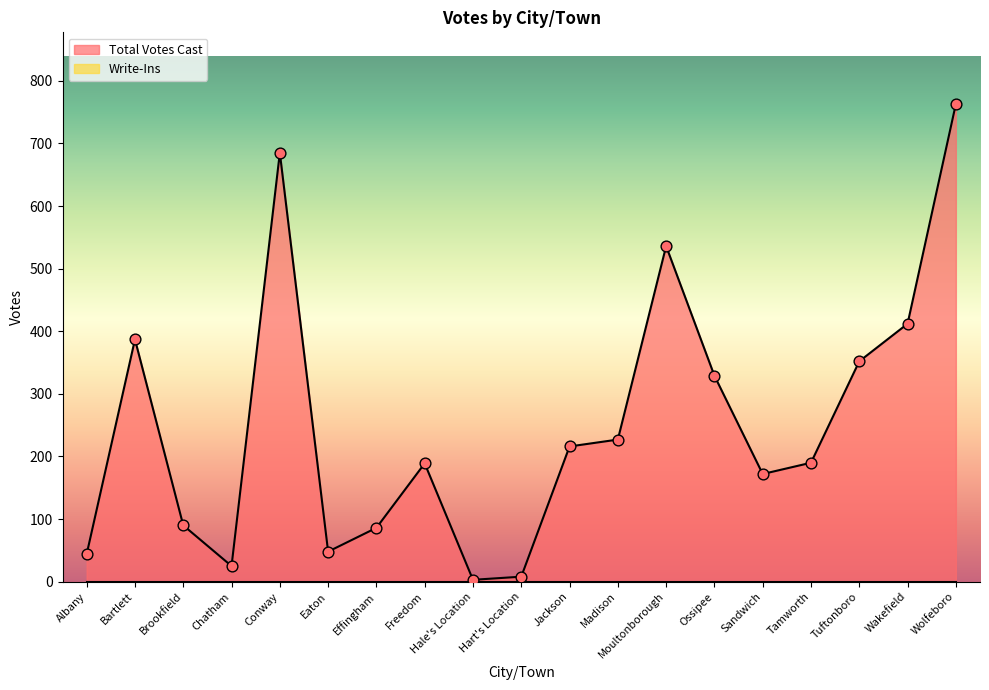

Which has a higher value, Moultonborough or Wolfeboro?

Wolfeboro